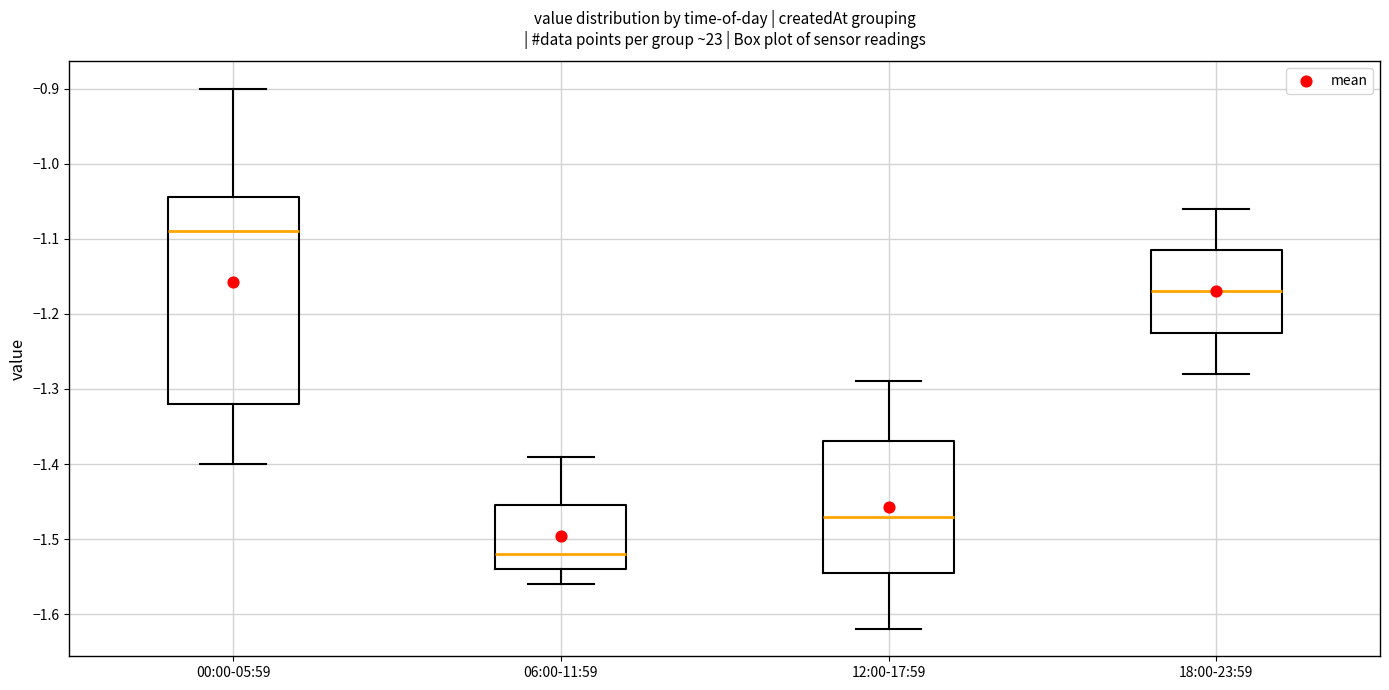

Which box is the tallest, from its lower edge to its upper edge?

00:00-05:59